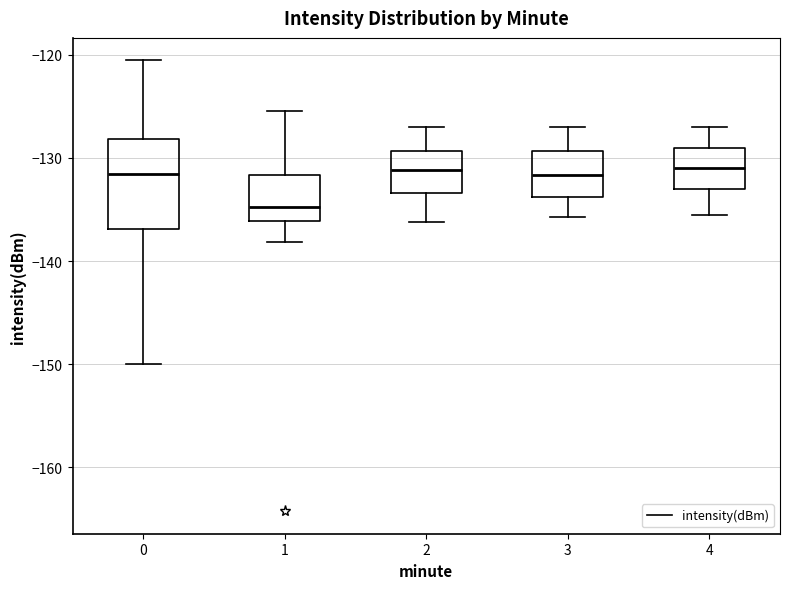

Reading left to right, transcribe this box plot: for each box, give where its median line is, the range the box spans, and where its two whiskers end, as read against the y-axis. The values are not printed on the chart, so give them approximately, as read against the axis.

0: median -132, box -137 to -128, whiskers -150 to -121
1: median -135, box -136 to -132, whiskers -138 to -125
2: median -131, box -133 to -129, whiskers -136 to -127
3: median -132, box -134 to -129, whiskers -136 to -127
4: median -131, box -133 to -129, whiskers -135 to -127